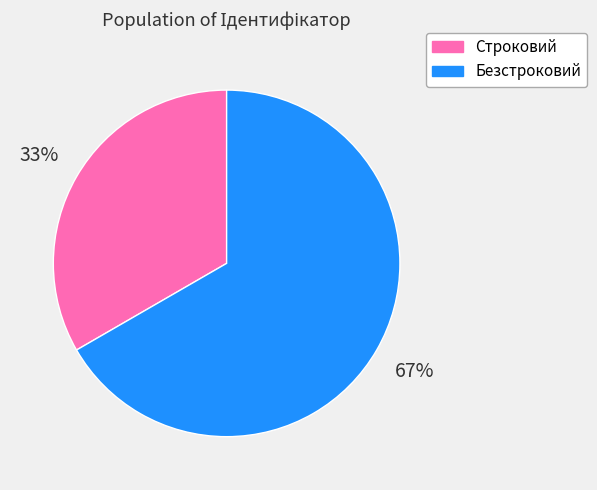

How many segments does this pie chart have?

2